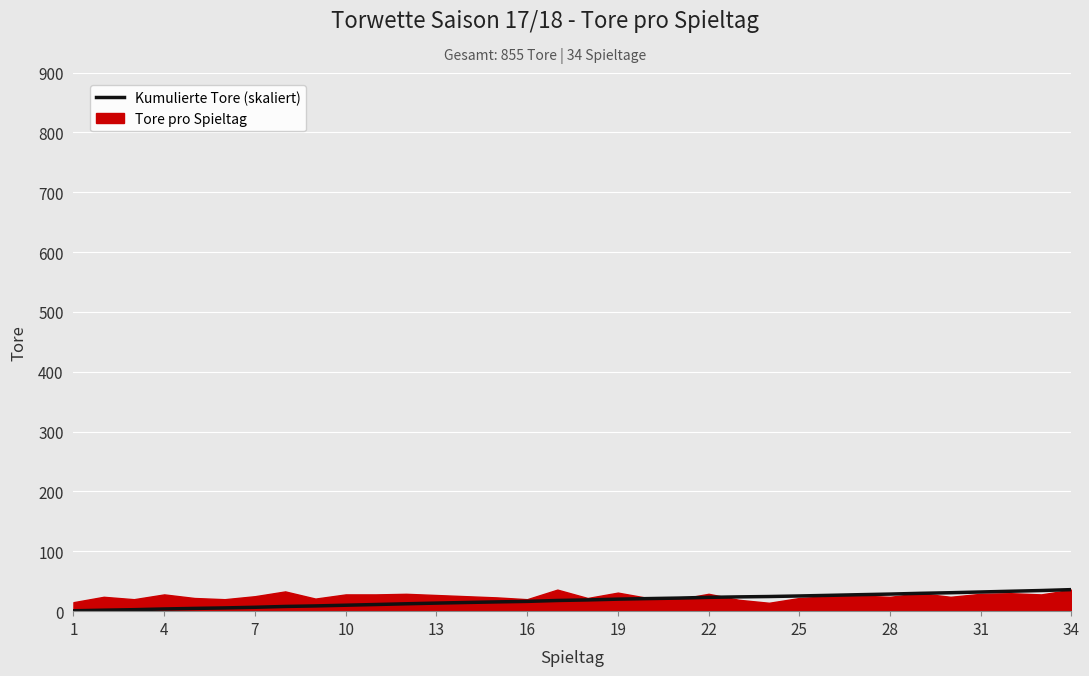

Which has a higher value, 13 or 1?

13